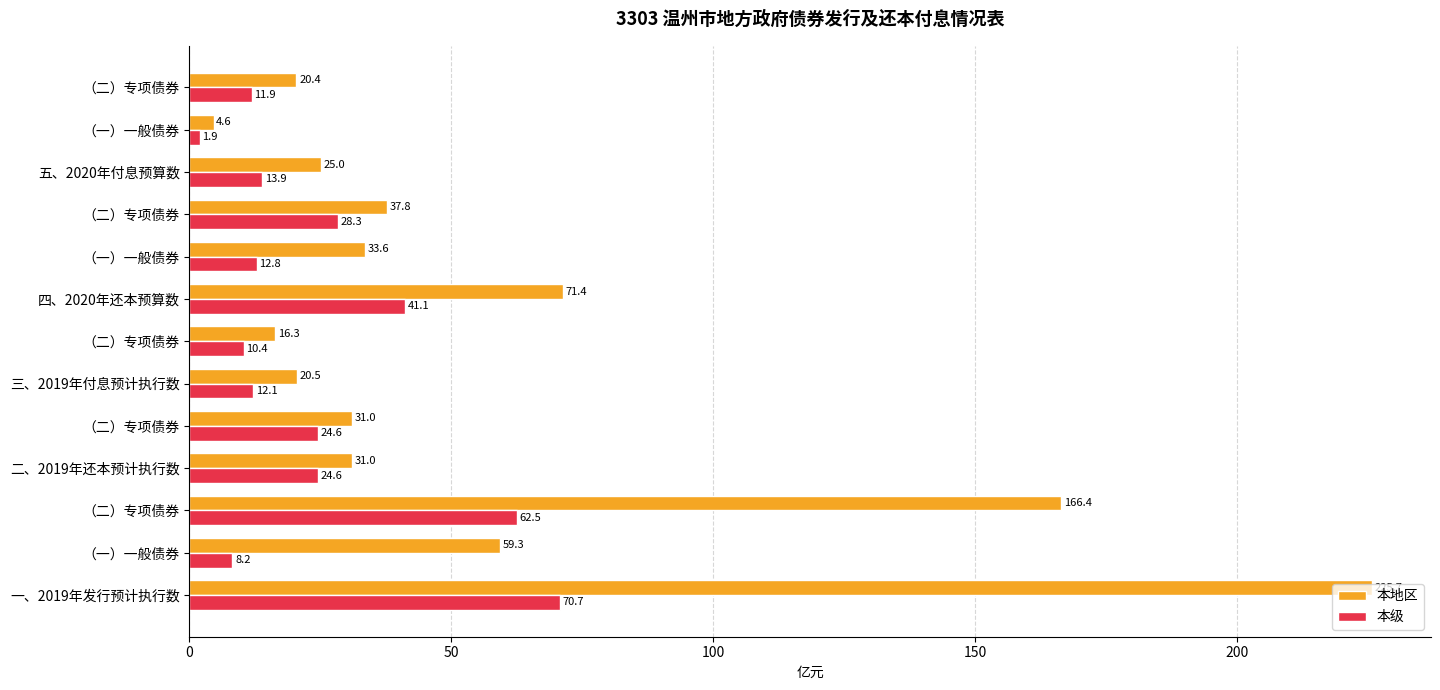

How many data points in 本地区 are above 31?

8